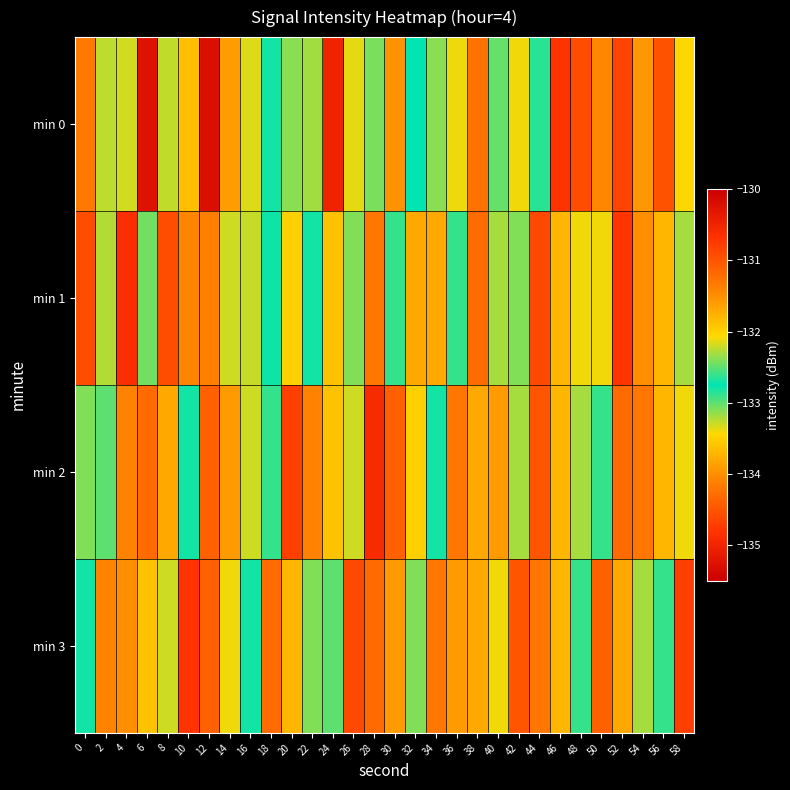

Reading right to left, extract all data points from this chart.

min 0: 58=-133.4	56=-134.5	54=-131.6	52=-134.7	50=-134.1	48=-130.9	46=-134.8	44=-132.6	42=-133.4	40=-133.0	38=-131.2	36=-132.1	34=-133.1	32=-132.7	30=-131.5	28=-132.4	26=-133.4	24=-135.0	22=-133.2	20=-132.4	18=-132.8	16=-132.2	14=-133.9	12=-130.2	10=-133.6	8=-132.2	6=-130.3	4=-133.3	2=-132.2	0=-134.2
min 1: 58=-132.3	56=-133.7	54=-131.5	52=-134.8	50=-132.1	48=-133.4	46=-131.8	44=-134.6	42=-132.4	40=-133.2	38=-134.3	36=-132.9	34=-131.7	32=-133.8	30=-132.6	28=-134.2	26=-133.1	24=-131.9	22=-132.8	20=-133.5	18=-132.8	16=-133.3	14=-132.2	12=-134.1	10=-134.1	8=-134.6	6=-133.1	4=-134.9	2=-132.3	0=-134.6
min 2: 58=-132.1	56=-133.7	54=-131.3	52=-134.3	50=-132.6	48=-133.2	46=-131.8	44=-134.5	42=-132.3	40=-133.9	38=-131.7	36=-134.2	34=-132.8	32=-133.5	30=-131.1	28=-134.9	26=-132.2	24=-133.6	22=-131.4	20=-134.7	18=-132.9	16=-133.3	14=-131.6	12=-134.4	10=-132.7	8=-133.8	6=-131.2	4=-134.1	2=-132.5	0=-133.1
min 3: 58=-134.7	56=-132.6	54=-133.2	52=-131.7	50=-134.4	48=-132.9	46=-133.7	44=-131.3	42=-134.5	40=-132.1	38=-133.8	36=-131.6	34=-134.2	32=-132.4	30=-133.9	28=-131.2	26=-134.6	24=-132.5	22=-133.1	20=-131.8	18=-134.3	16=-132.7	14=-133.4	12=-131.1	10=-134.8	8=-132.2	6=-133.6	4=-131.5	2=-134.1	0=-132.8